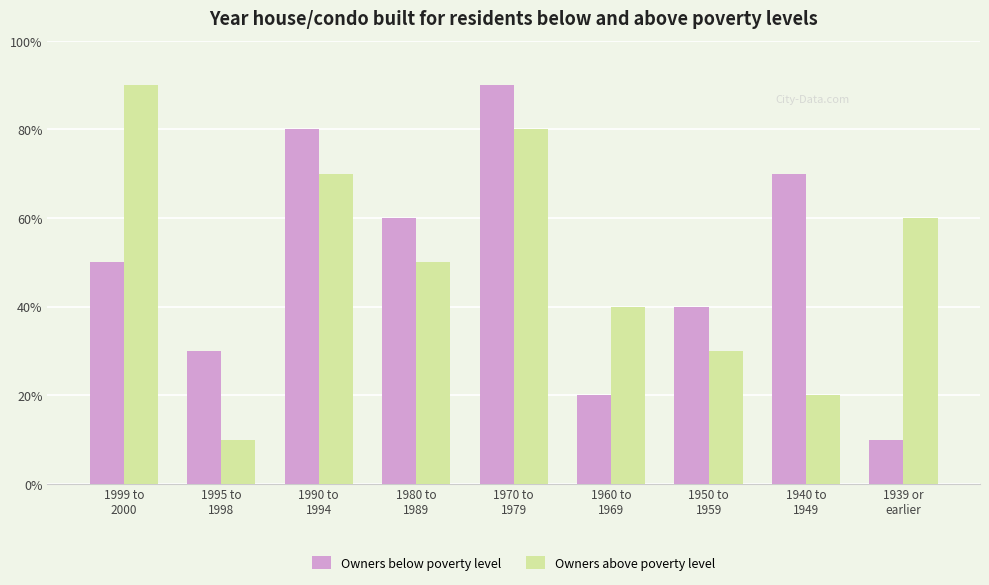

Are the bars horizontal?

No